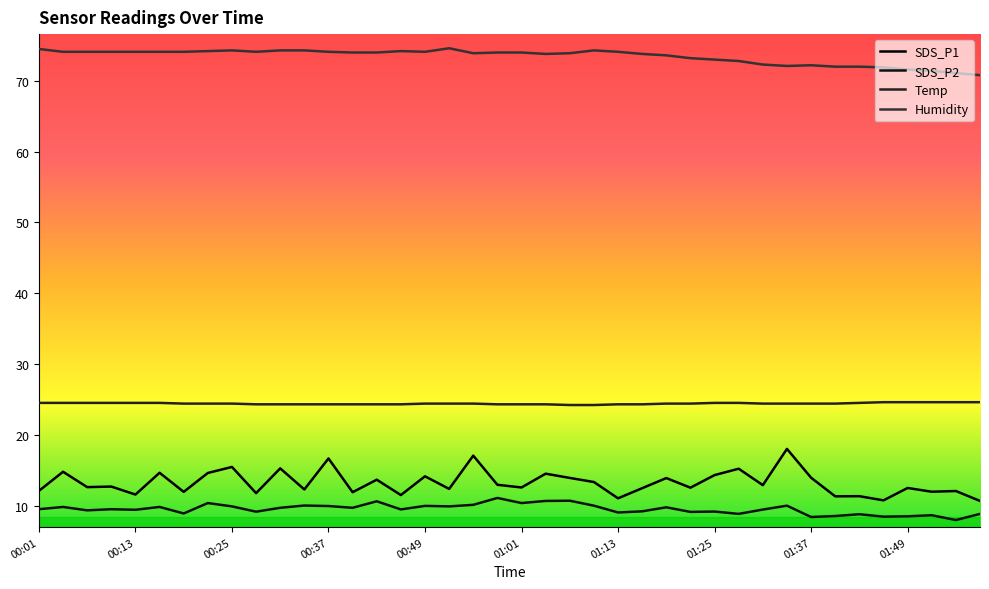

How many lines are shown in the chart?

4